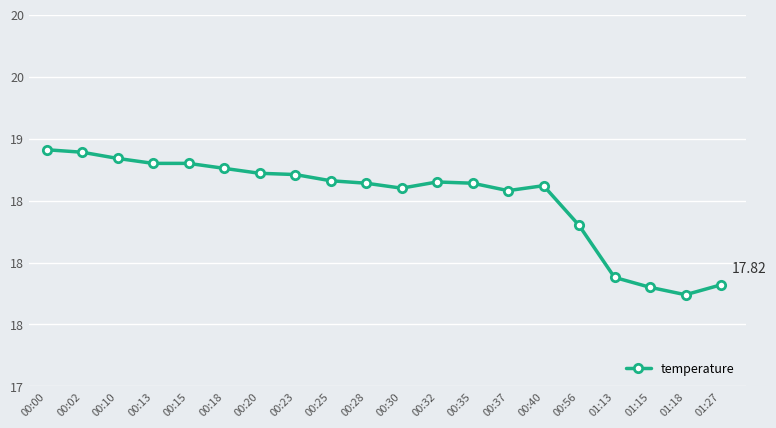

Is this an area chart (filled region under the line)?

No